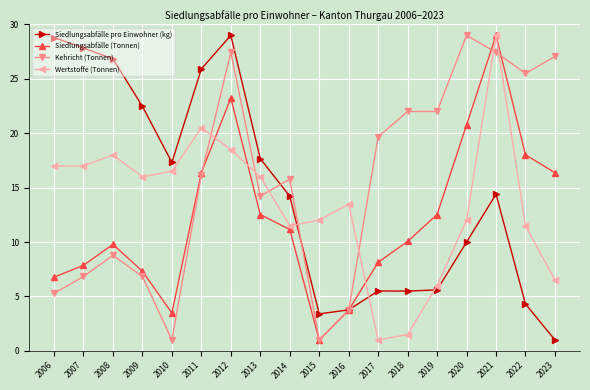

Read the Wertstoffe (Tonnen) value at 2019.

6.0